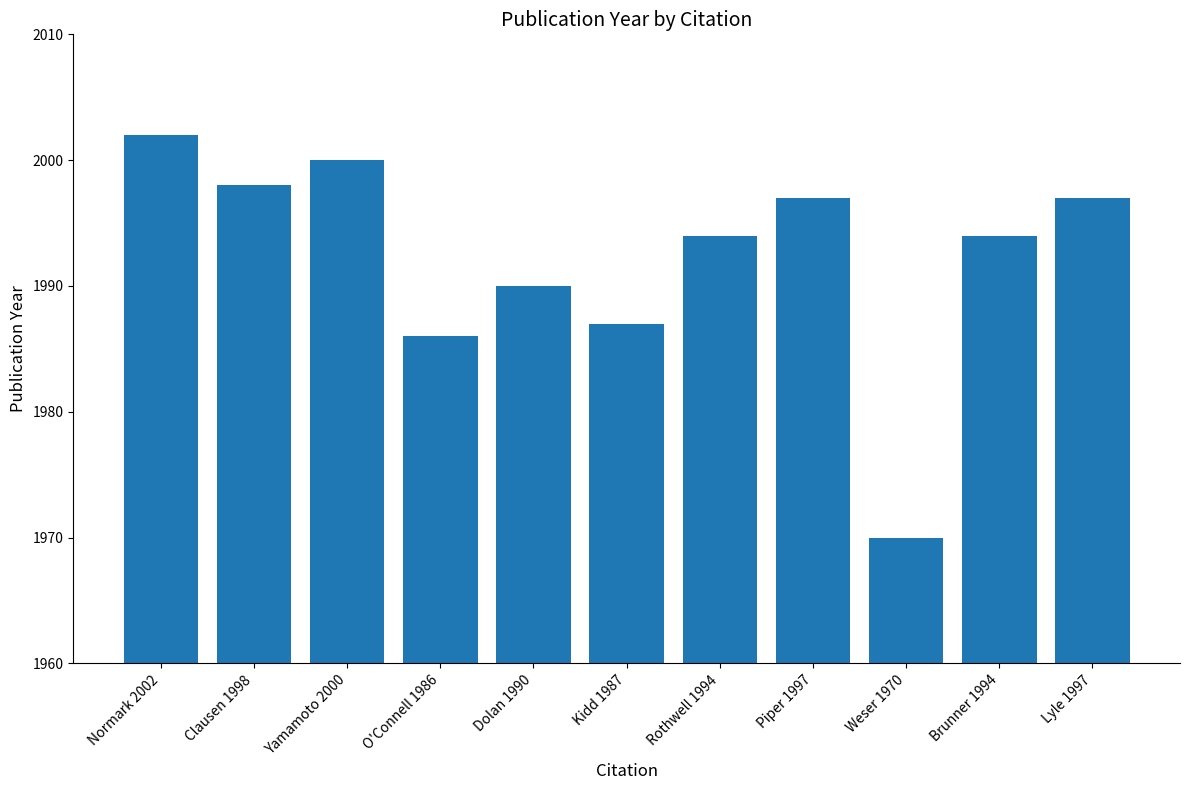

The value at Dolan 1990 is 774. True or false?

False